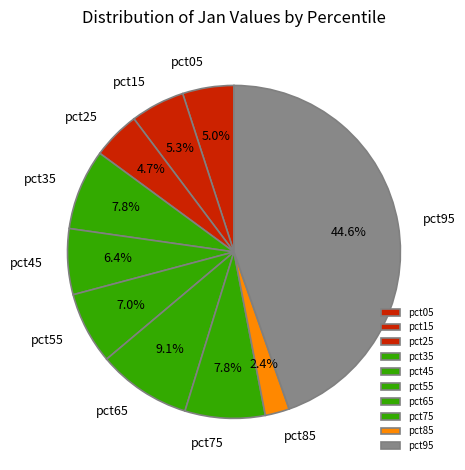

Which slice is the largest?

pct95